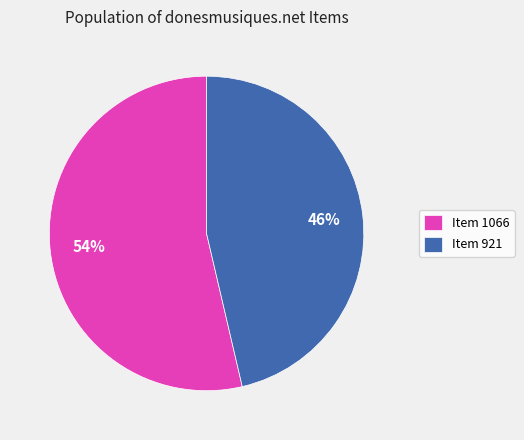

Is the sum of Item 1066 and Item 921 greater than half?

Yes